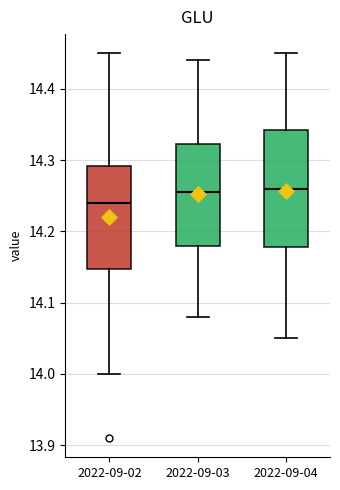

Reading left to right, read every box against the y-axis: the position of its median line, the range the box covers, and the ends of its whiskers. The values are not printed on the chart, so give them approximately, as read against the axis.

2022-09-02: median 14.24, box 14.15 to 14.29, whiskers 14.00 to 14.45
2022-09-03: median 14.26, box 14.18 to 14.32, whiskers 14.08 to 14.44
2022-09-04: median 14.26, box 14.18 to 14.34, whiskers 14.05 to 14.45